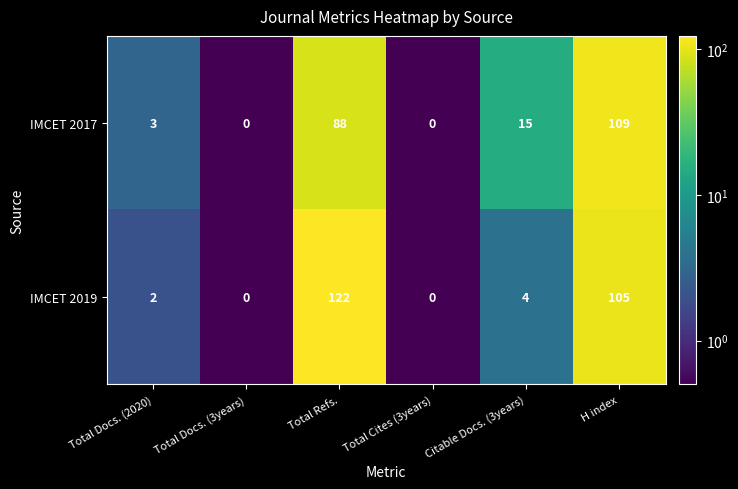

At which category is the sum across all series the highest?

H index